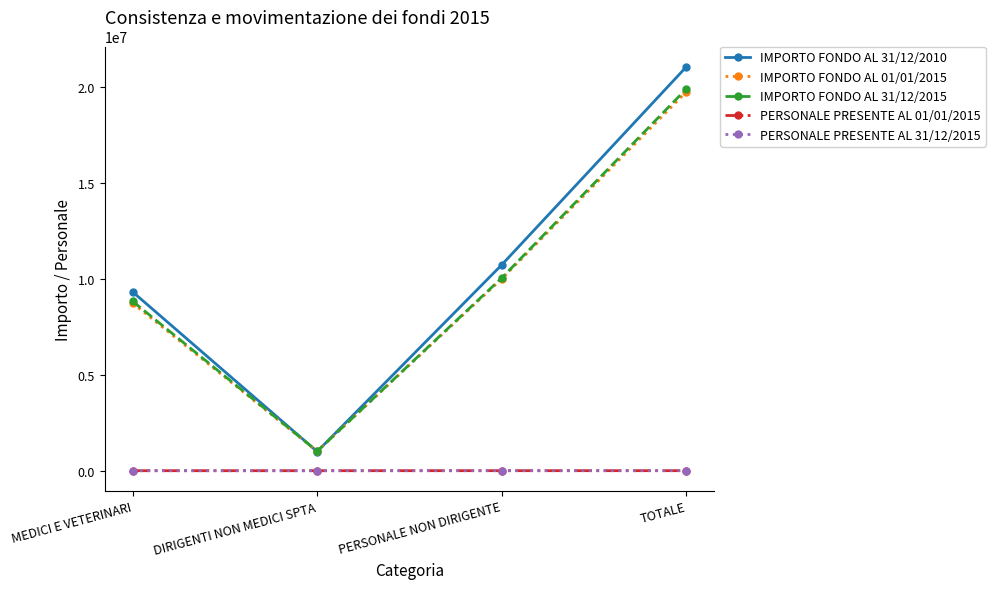

Where is the first local minimum for IMPORTO FONDO AL 31/12/2010?

DIRIGENTI NON MEDICI SPTA